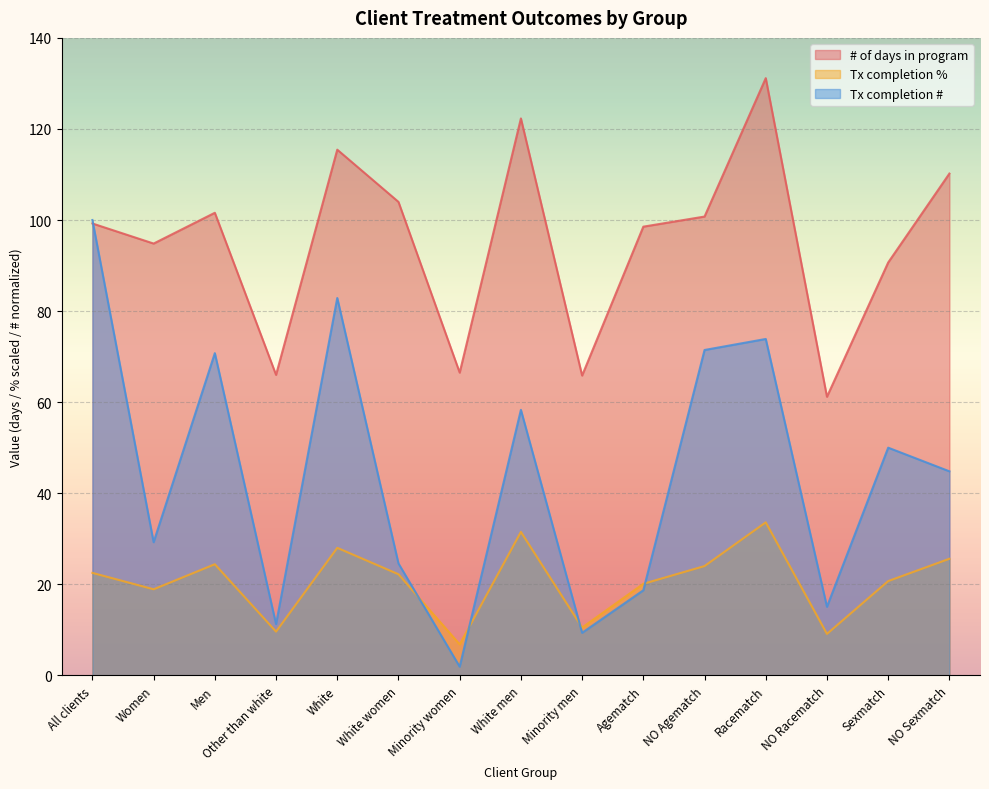

At which label does # of days in program first exceed 99?

All clients